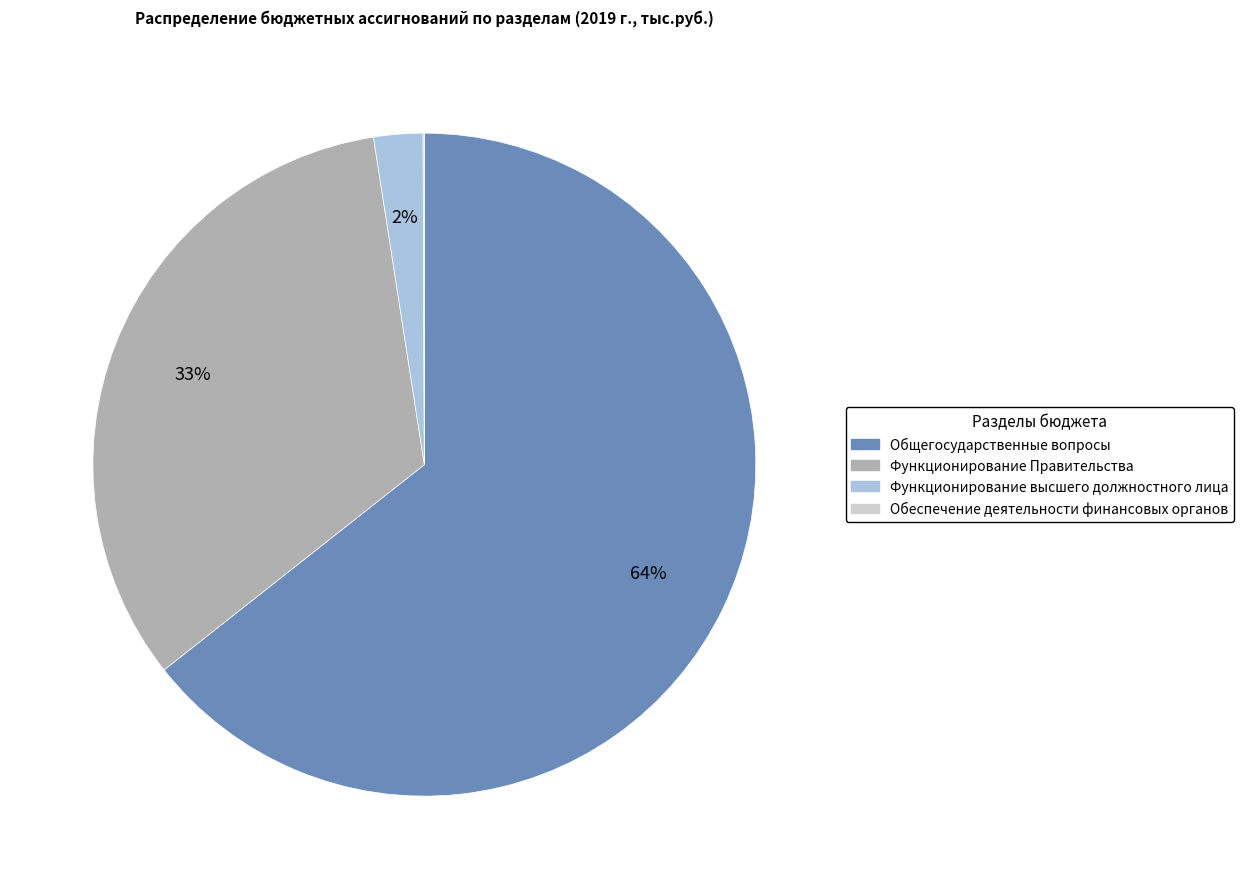

Which category has the biggest portion of the pie?

Общегосударственные вопросы